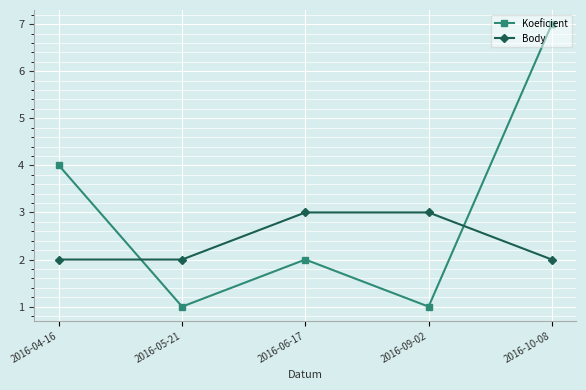

Is the value of Koeficient at 2016-04-16 greater than the value of Body at 2016-10-08?

Yes